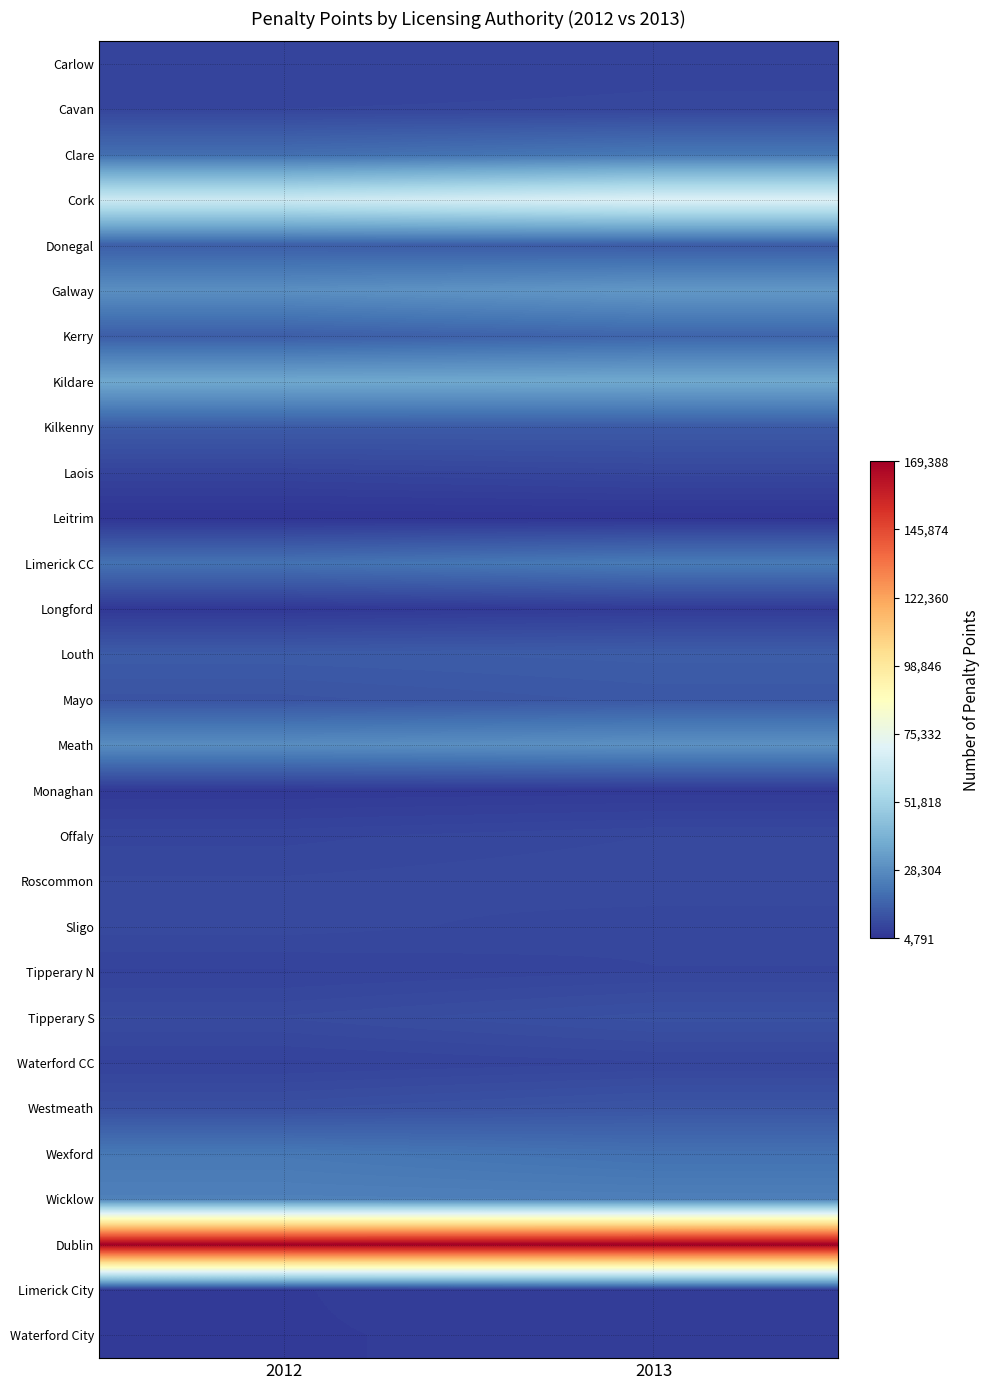

Reading left to right, transcribe all the data shown in this chart.

Carlow: 2012=8660	2013=9047
Cavan: 2012=9296	2013=9454
Clare: 2012=19922	2013=22510
Cork: 2012=64625	2013=70024
Donegal: 2012=15822	2013=15018
Galway: 2012=29102	2013=31749
Kerry: 2012=15510	2013=17480
Kildare: 2012=36660	2013=37018
Kilkenny: 2012=14794	2013=14524
Laois: 2012=8764	2013=9663
Leitrim: 2012=4791	2013=4896
Limerick CC: 2012=20943	2013=23285
Longford: 2012=5860	2013=6606
Louth: 2012=14898	2013=15366
Mayo: 2012=12924	2013=13978
Meath: 2012=28405	2013=29588
Monaghan: 2012=6155	2013=6370
Offaly: 2012=9069	2013=9932
Roscommon: 2012=10040	2013=10550
Sligo: 2012=10273	2013=9448
Tipperary N: 2012=8554	2013=9268
Tipperary S: 2012=10641	2013=12172
Waterford CC: 2012=8513	2013=9232
Westmeath: 2012=11735	2013=13253
Wexford: 2012=22596	2013=20614
Wicklow: 2012=24945	2013=24624
Dublin: 2012=169018	2013=169388
Limerick City: 2012=6683	2013=7107
Waterford City: 2012=6675	2013=6870